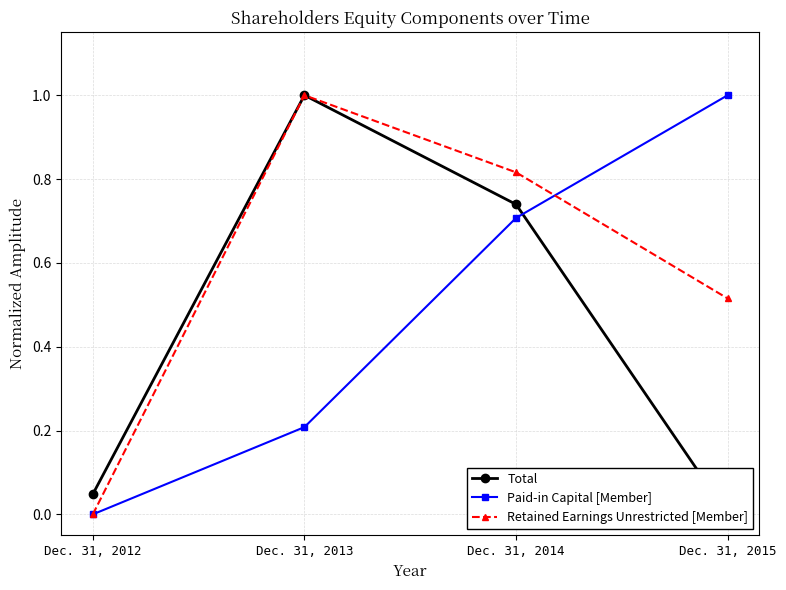

True or false: Paid-in Capital [Member] has more than 2 points higher than both neighbors.

False